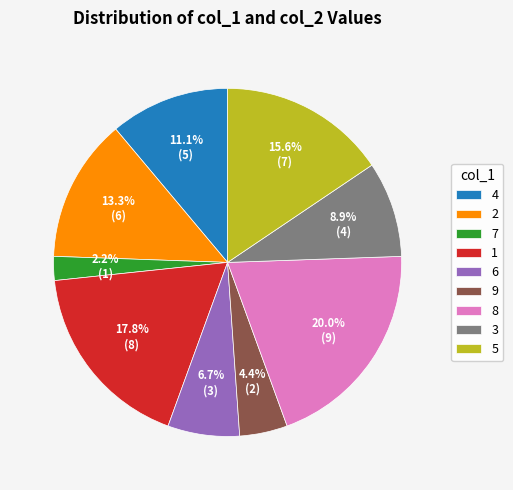

Rank the categories by value from lowest to highest.

7, 9, 6, 3, 4, 2, 5, 1, 8